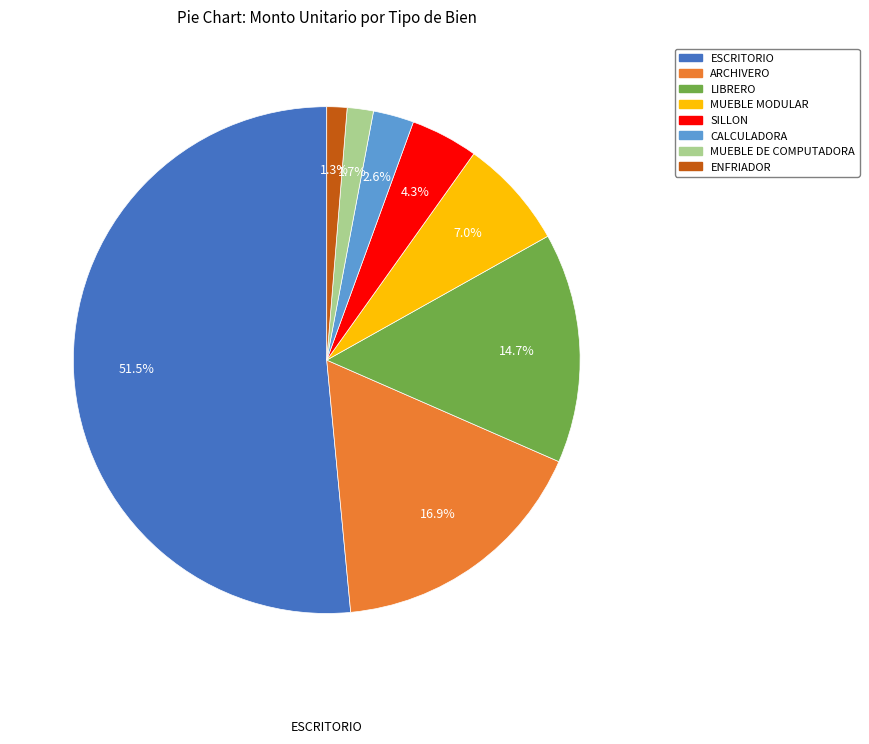

Which category has the biggest portion of the pie?

ESCRITORIO